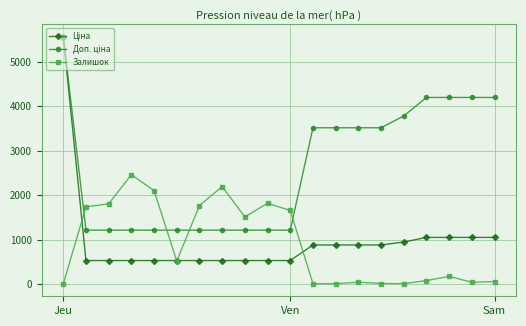

What is the maximum value for Залишок?

2457.0